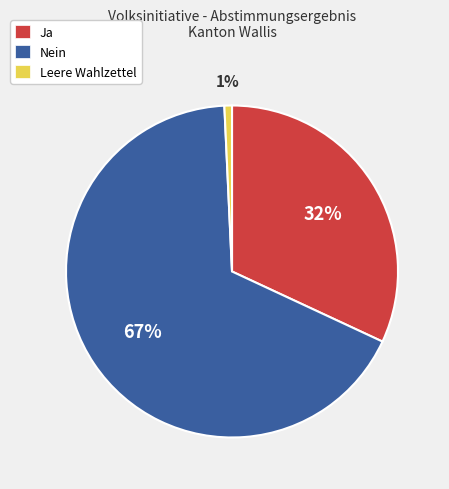

What percentage is the Ja slice, to the nearest percent?

32%